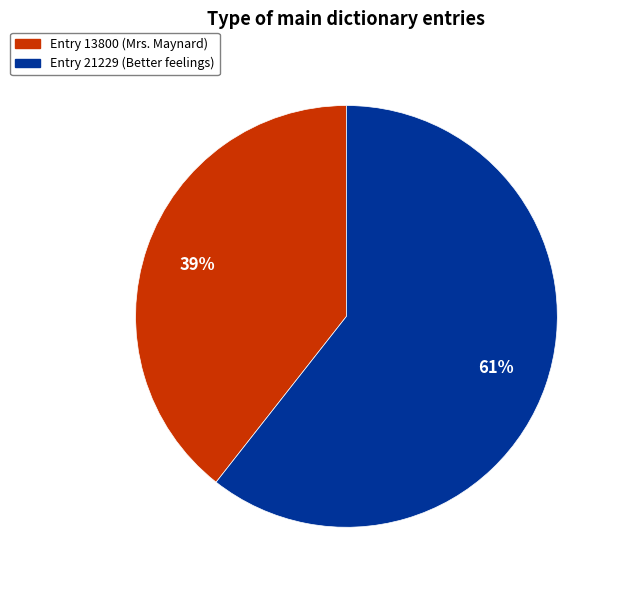

Is the sum of Entry 21229 (Better feelings) and Entry 13800 (Mrs. Maynard) greater than half?

Yes